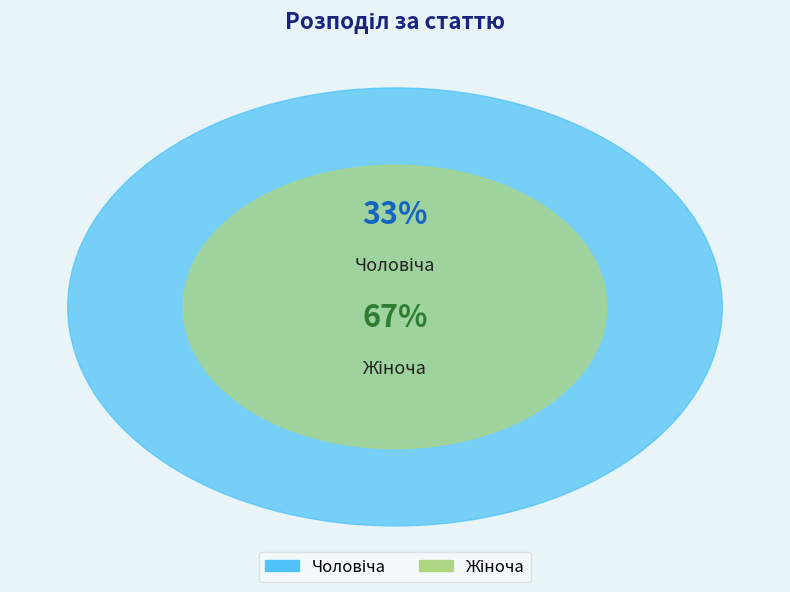

What portion of the pie excludes Чоловіча?

66.7%